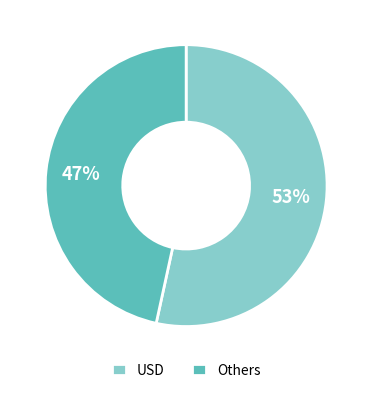

To the nearest percent, what is the combined percentage of USD and Others?

100%